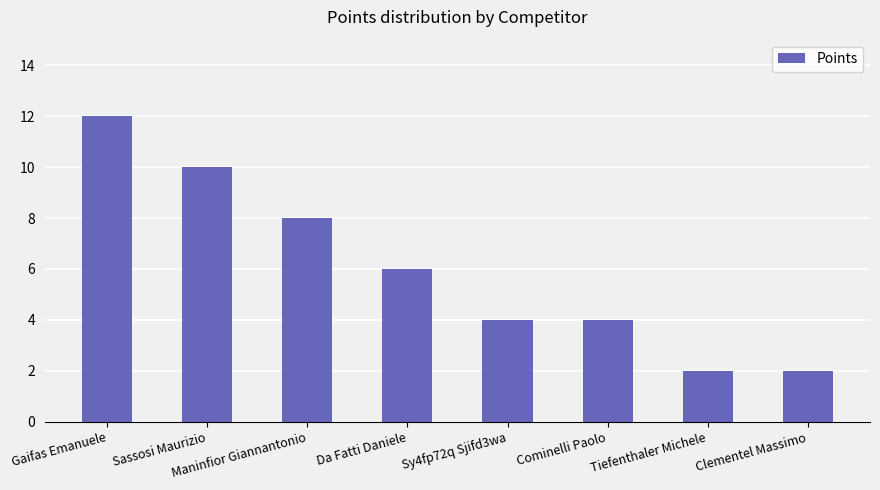

What is the change in value from Sy4fp72q Sjifd3wa to Clementel Massimo?

-2